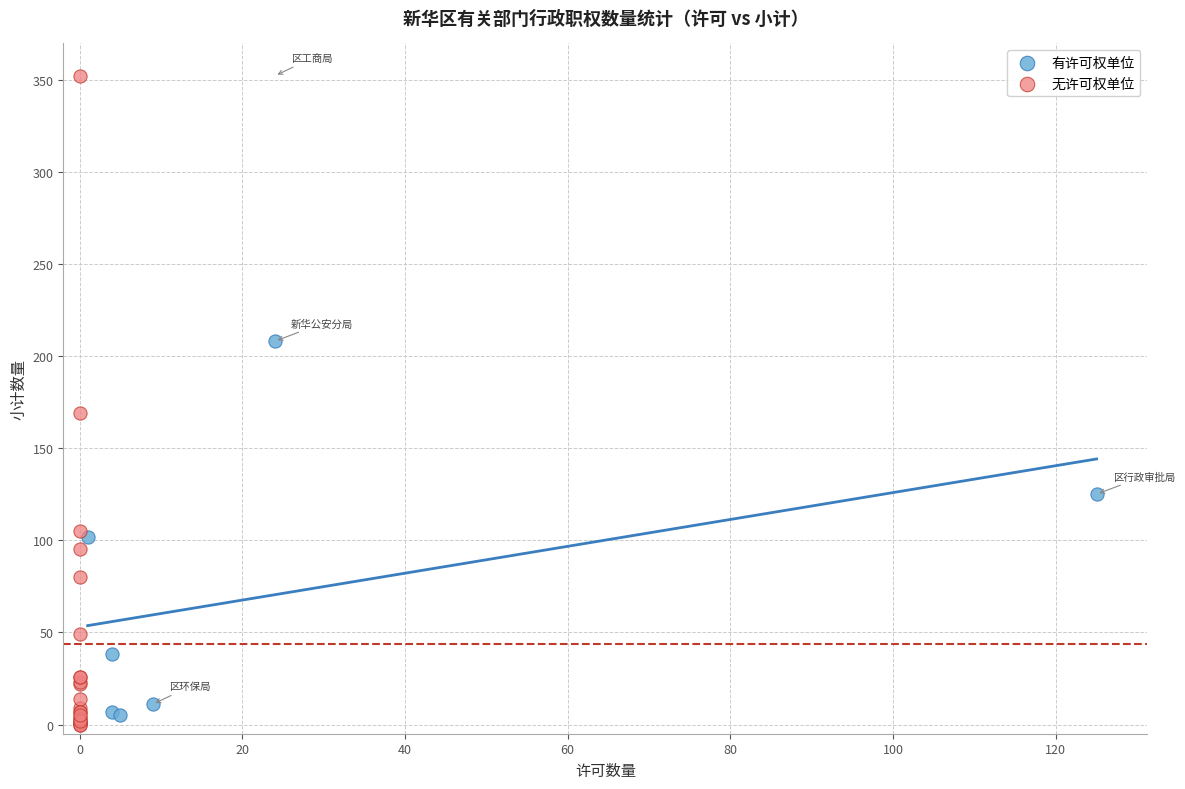

Which series reaches the minimum Y coordinate?

无许可权单位